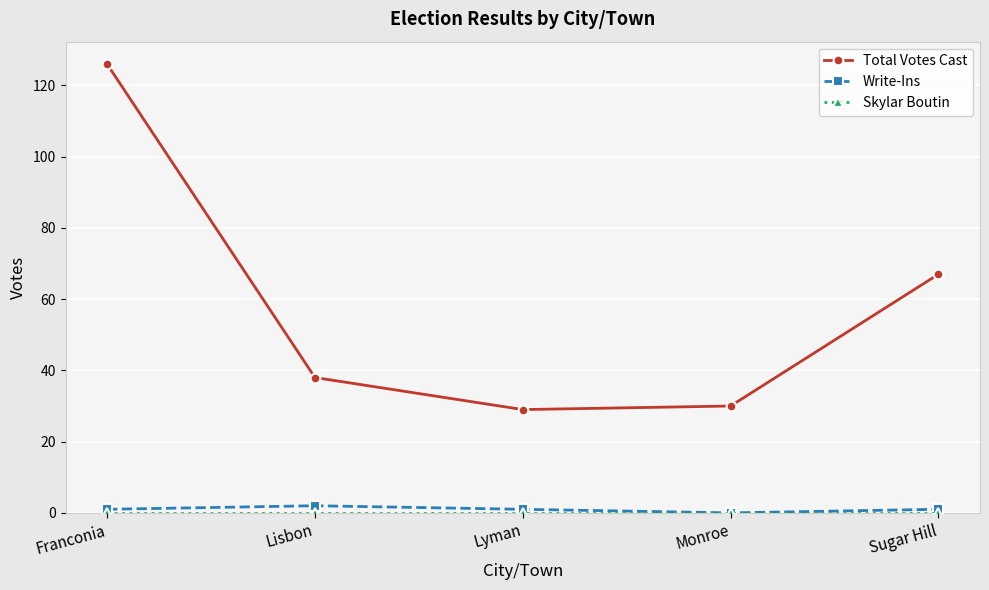

Which series has the largest total across all categories?

Total Votes Cast